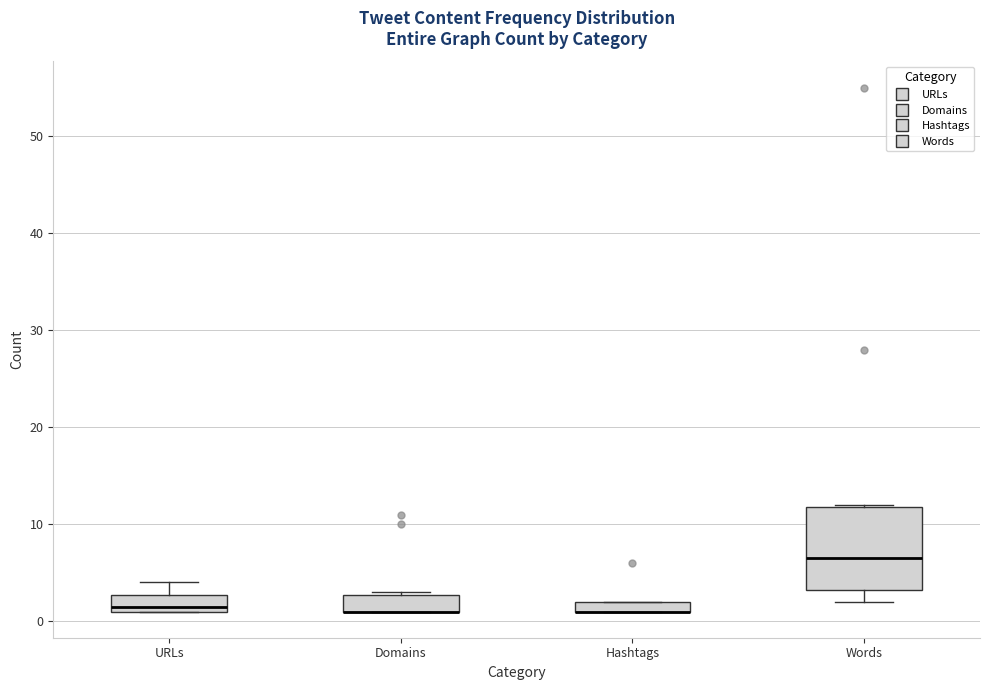

Which box is the tallest, from its lower edge to its upper edge?

Words